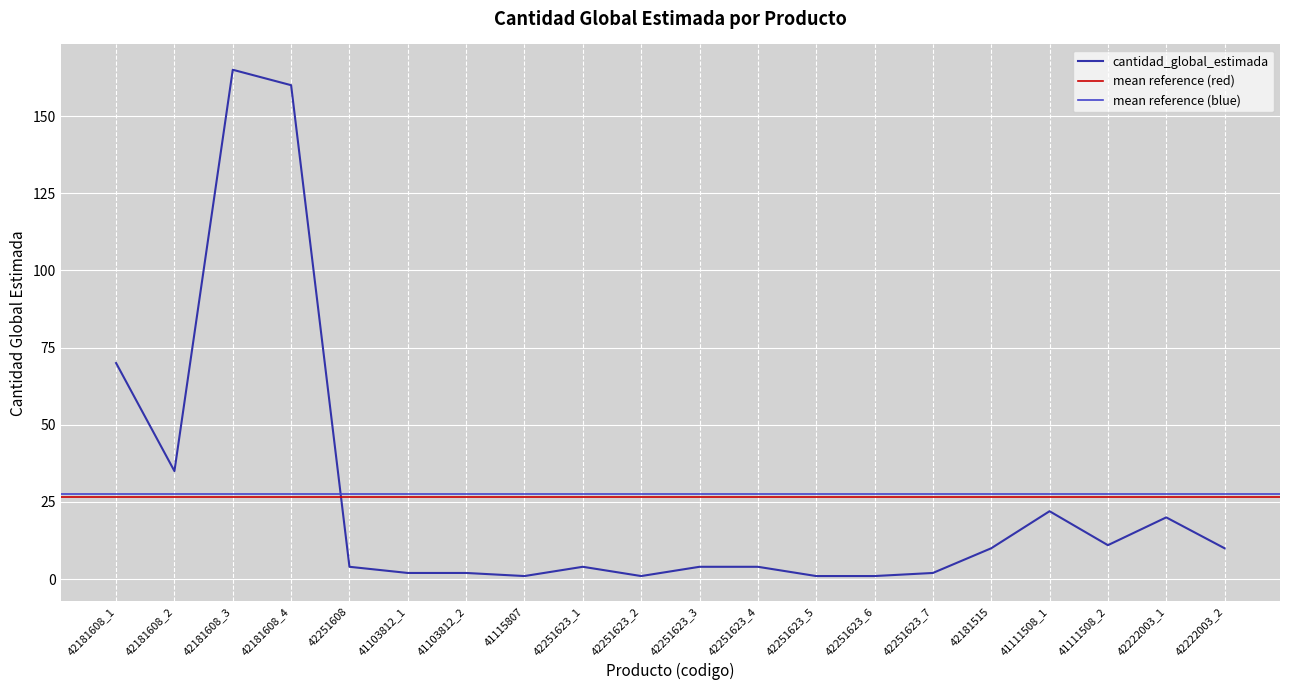

What is the average value?

26